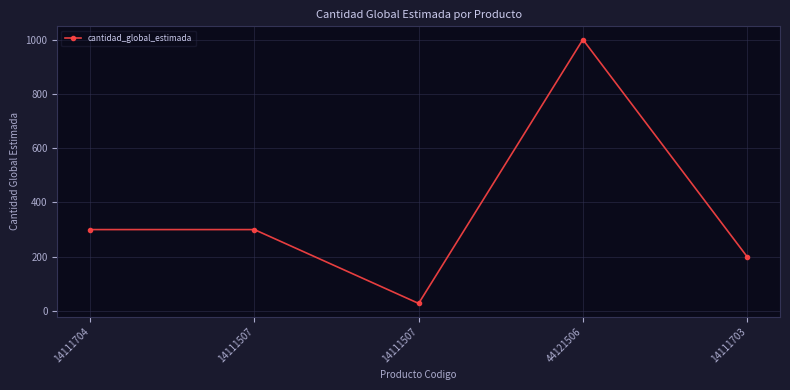

What is the greatest value displayed?

1000